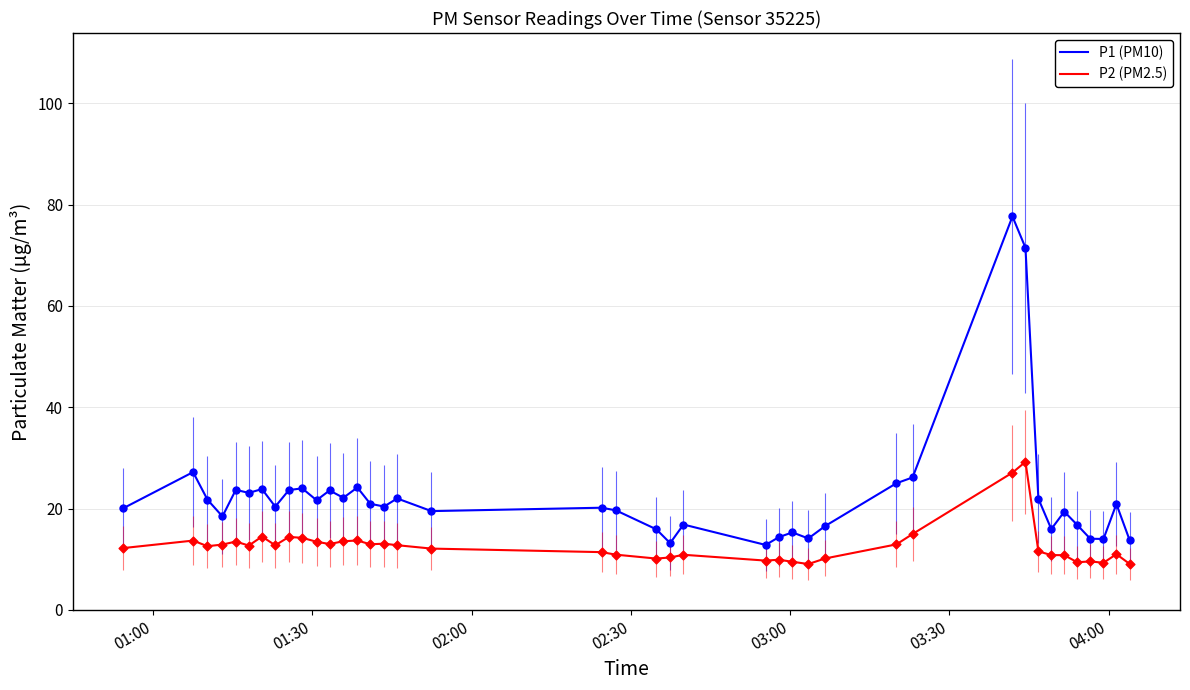

What are all the series names shown in the legend?

P1 (PM10), P2 (PM2.5)